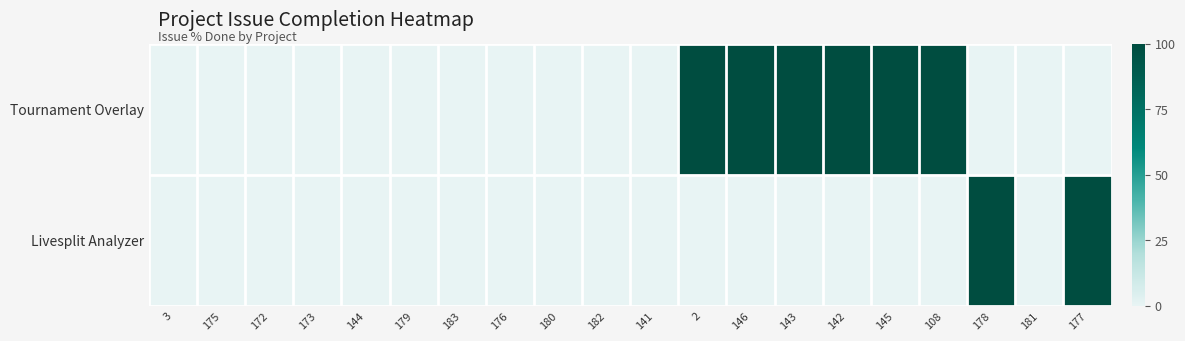

Reading right to left, list all the values displayed in this chart.

Tournament Overlay: 177=0	181=0	178=0	108=100	145=100	142=100	143=100	146=100	2=100	141=0	182=0	180=0	176=0	183=0	179=0	144=0	173=0	172=0	175=0	3=0
Livesplit Analyzer: 177=100	181=0	178=100	108=0	145=0	142=0	143=0	146=0	2=0	141=0	182=0	180=0	176=0	183=0	179=0	144=0	173=0	172=0	175=0	3=0